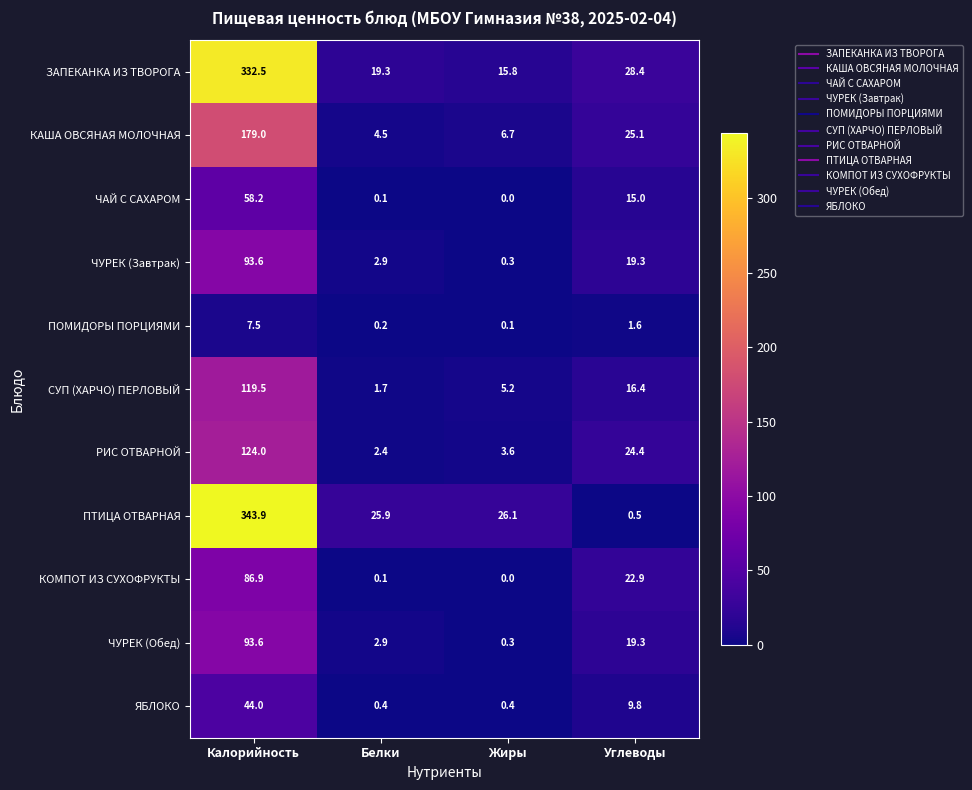

What is the average value of the ЗАПЕКАНКА ИЗ ТВОРОГА series?

99.0